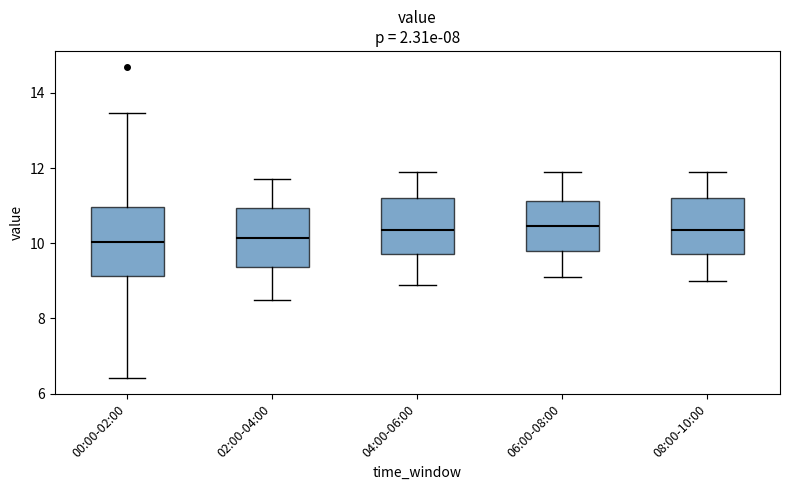

Reading left to right, transcribe this box plot: for each box, give where its median line is, the range the box spans, and where its two whiskers end, as read against the y-axis. The values are not printed on the chart, so give them approximately, as read against the axis.

00:00-02:00: median 10.0, box 9.2 to 11.0, whiskers 6.4 to 13.4
02:00-04:00: median 10.2, box 9.4 to 11.0, whiskers 8.6 to 11.8
04:00-06:00: median 10.4, box 9.8 to 11.2, whiskers 9.0 to 12.0
06:00-08:00: median 10.4, box 9.8 to 11.2, whiskers 9.2 to 12.0
08:00-10:00: median 10.4, box 9.8 to 11.2, whiskers 9.0 to 12.0